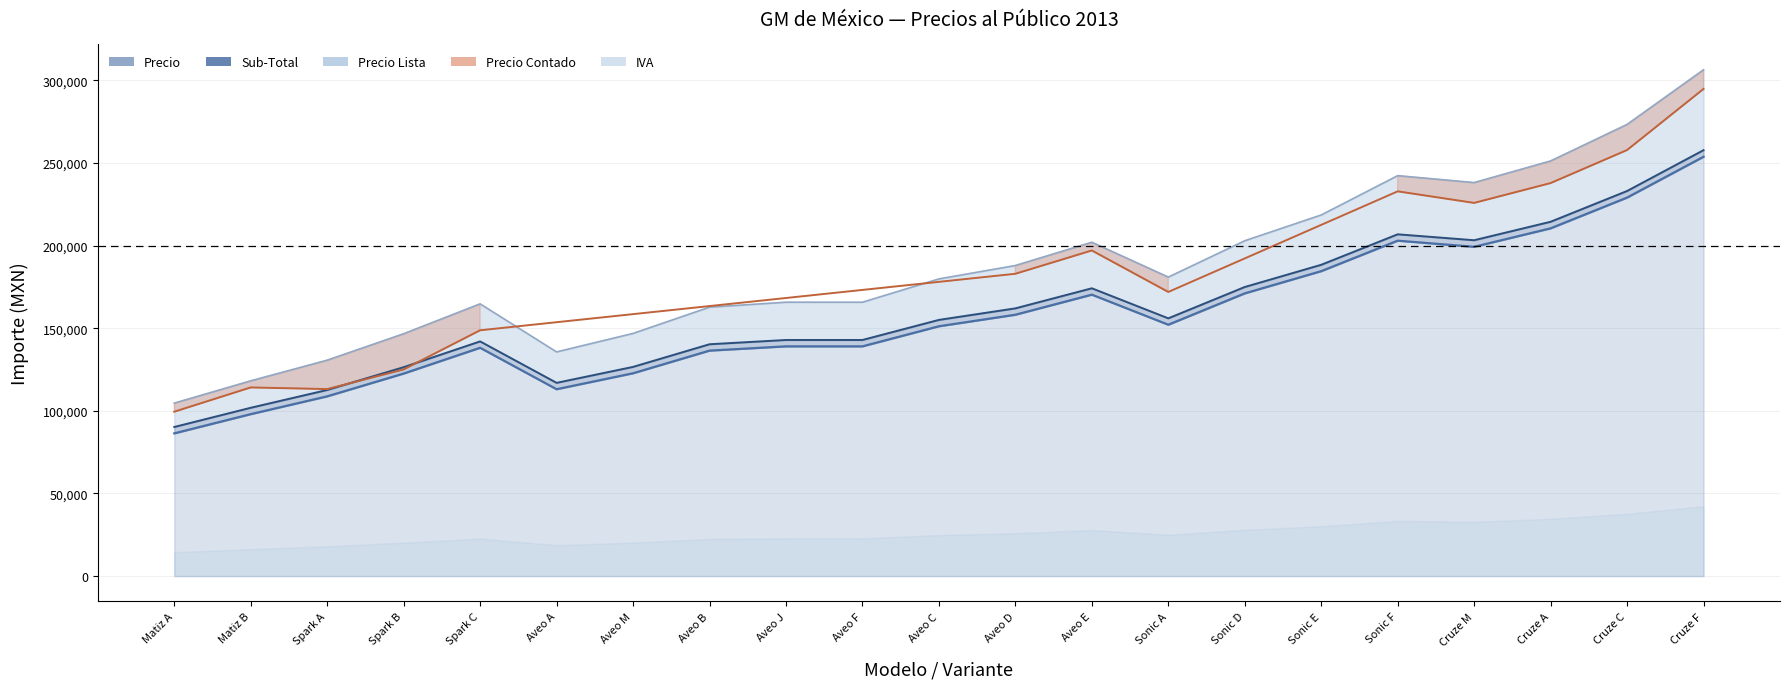

At which label is Sub-Total closest to 174043?

Aveo E